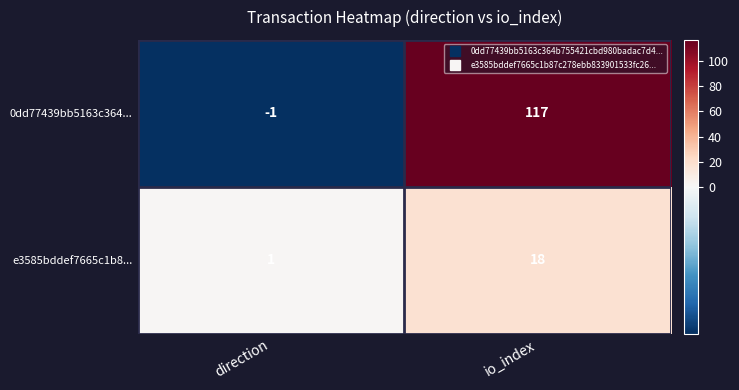

What is the difference between the e3585bddef7665c1b8... values at direction and io_index?

17